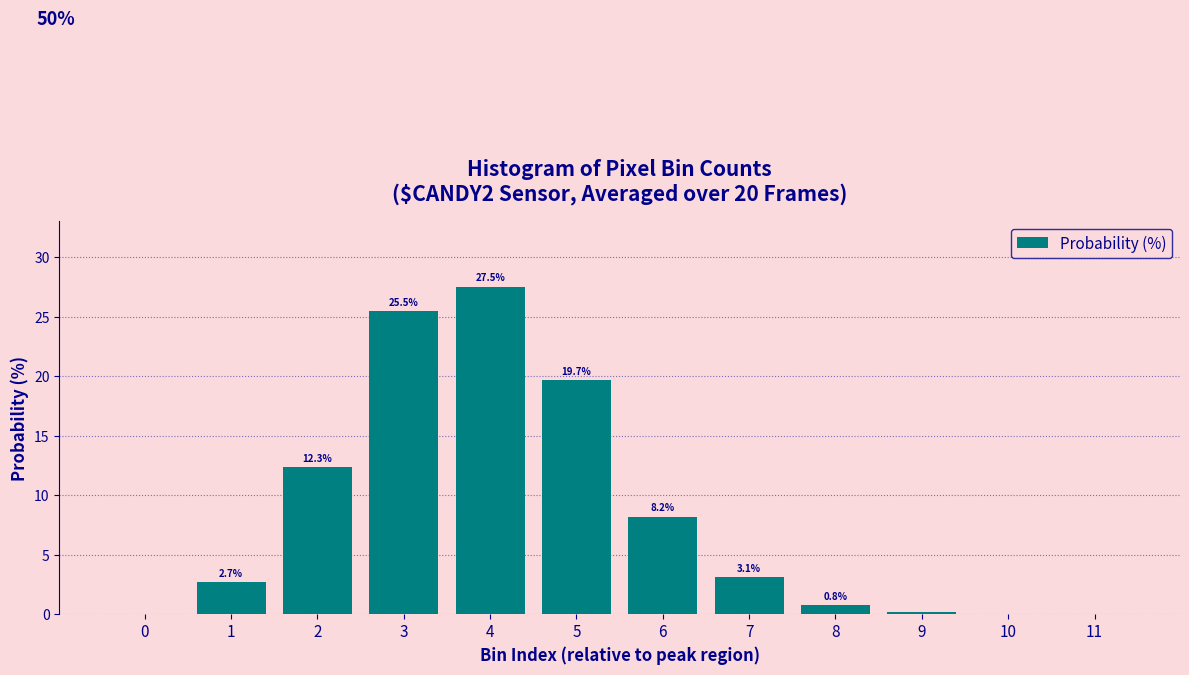

What is the sum of the values at 1 and 11?

2.7